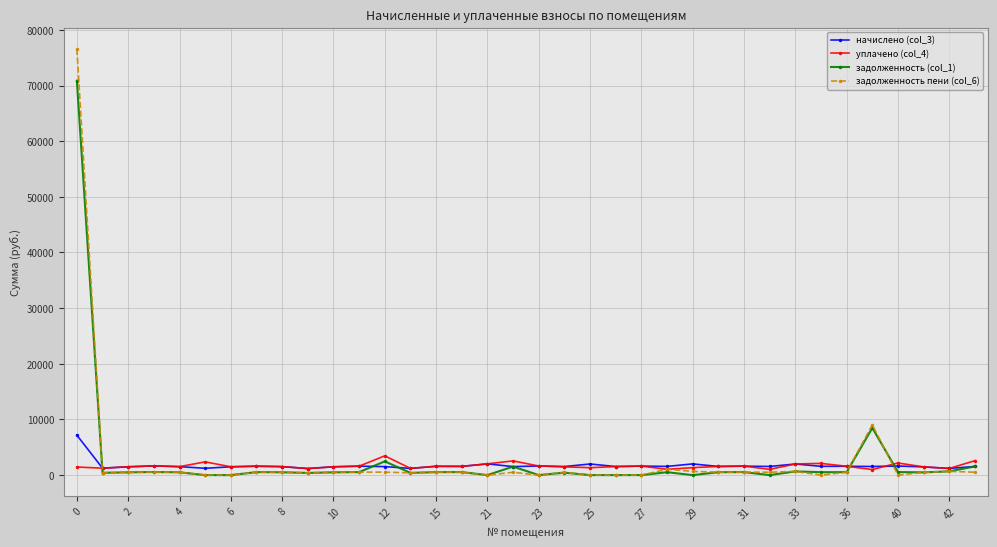

At how many categories does at least one series exceed 73765?

1